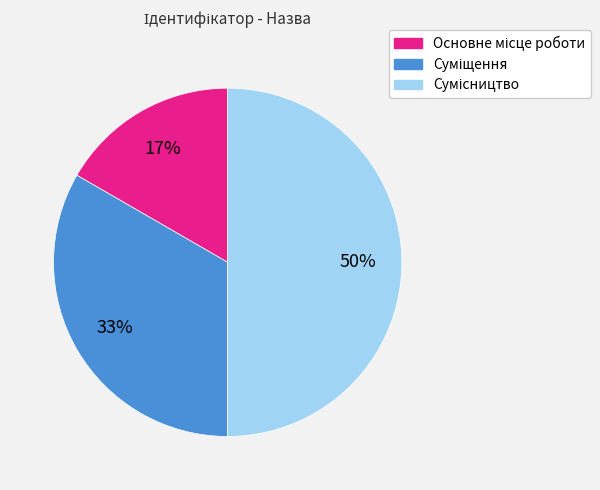

To the nearest percent, what is the average slice percentage?

33%